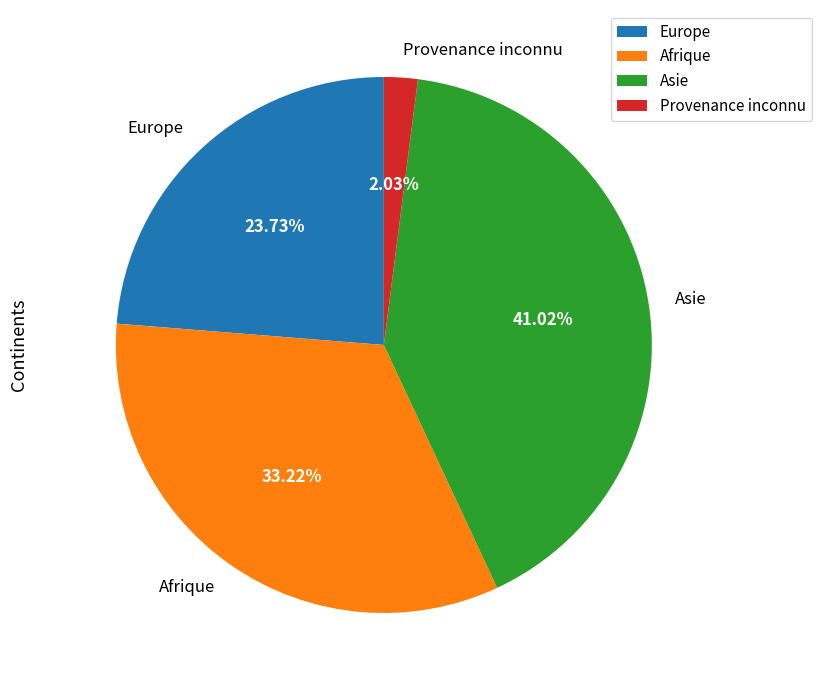

Is there a majority slice in this chart?

No